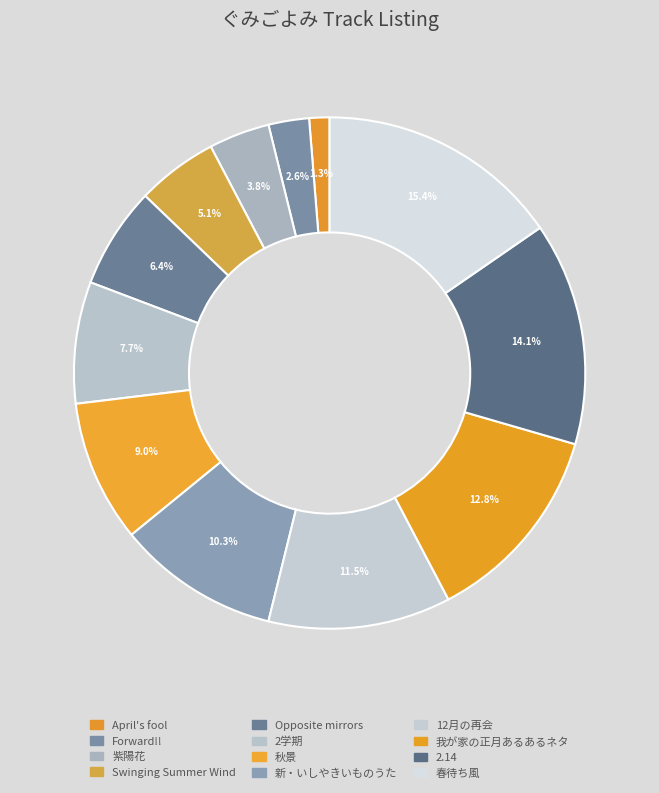

The Opposite mirrors slice represents 12% of the pie. True or false?

False